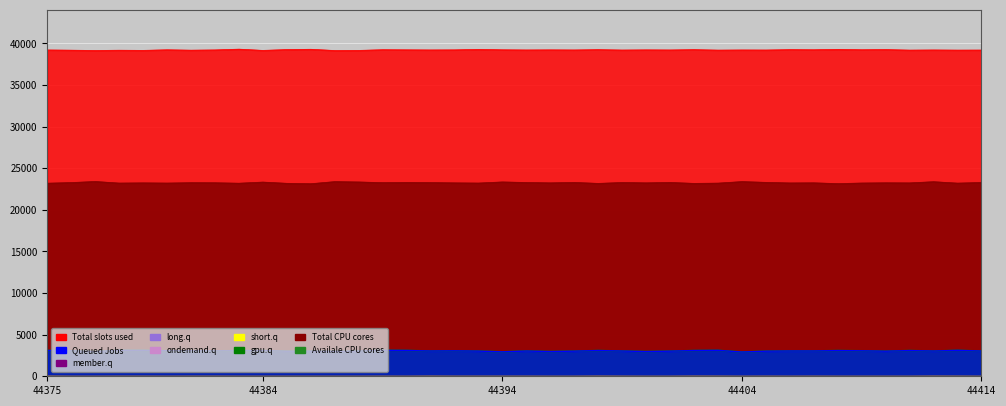

Which category has the highest value across all series?

44383